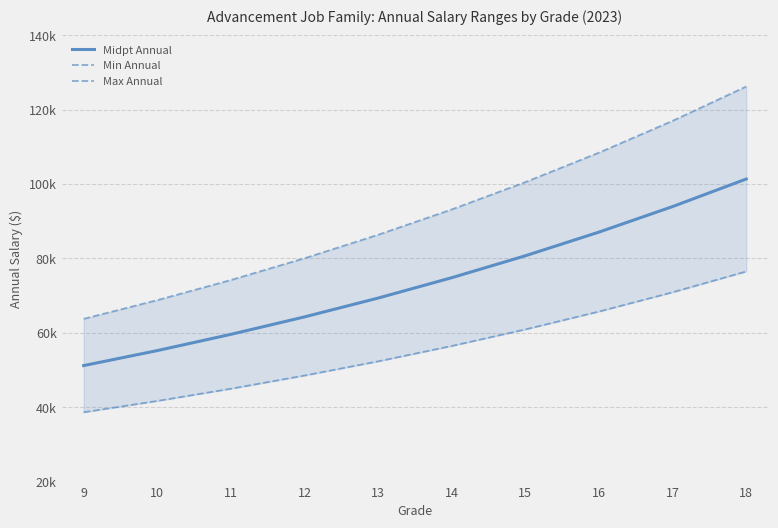

True or false: Midpt Annual has more than 2 points higher than both neighbors.

False